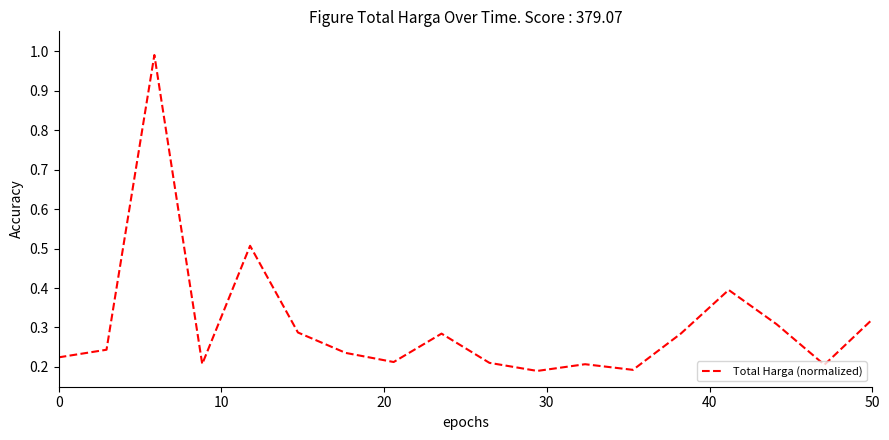

Is this an area chart (filled region under the line)?

No